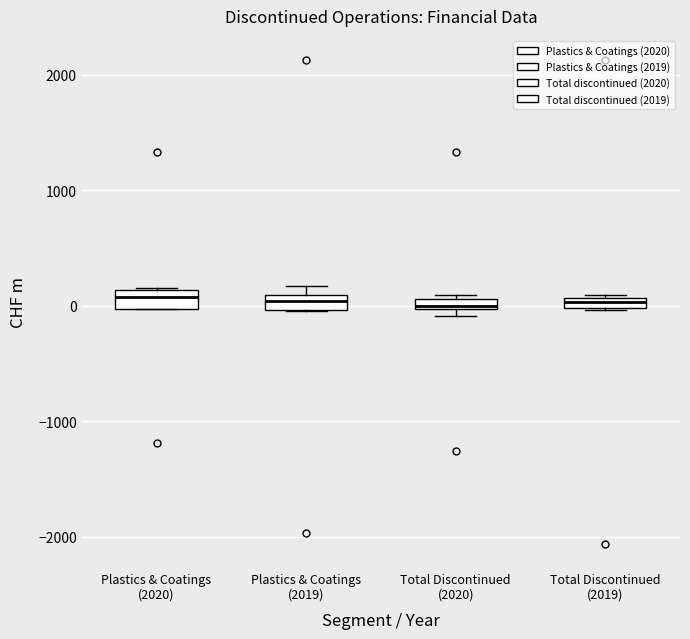

Where is the lower edge of the box for Plastics & Coatings (2019) on the y-axis? The values are not printed on the chart, so give them approximately, as read against the axis.

0